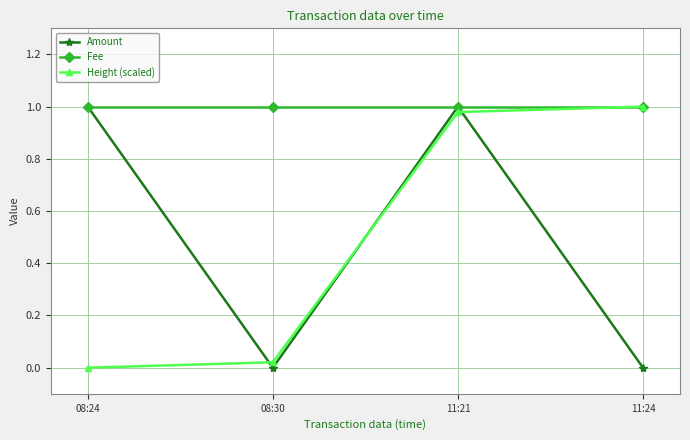

True or false: Height (scaled) has more than 1 interior local peaks.

False